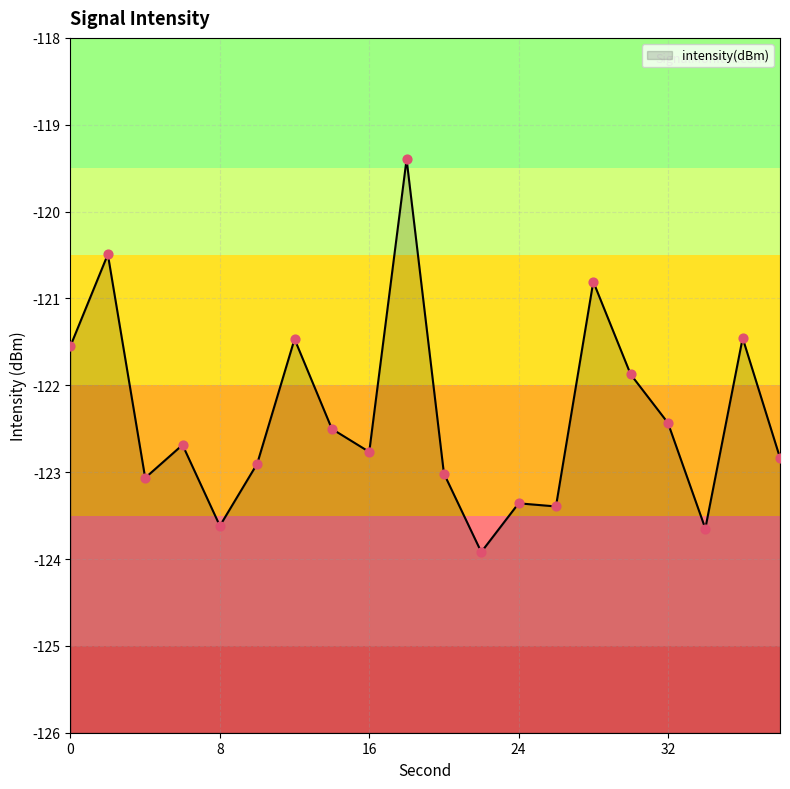

Which has a higher value, 38 or 16?

16